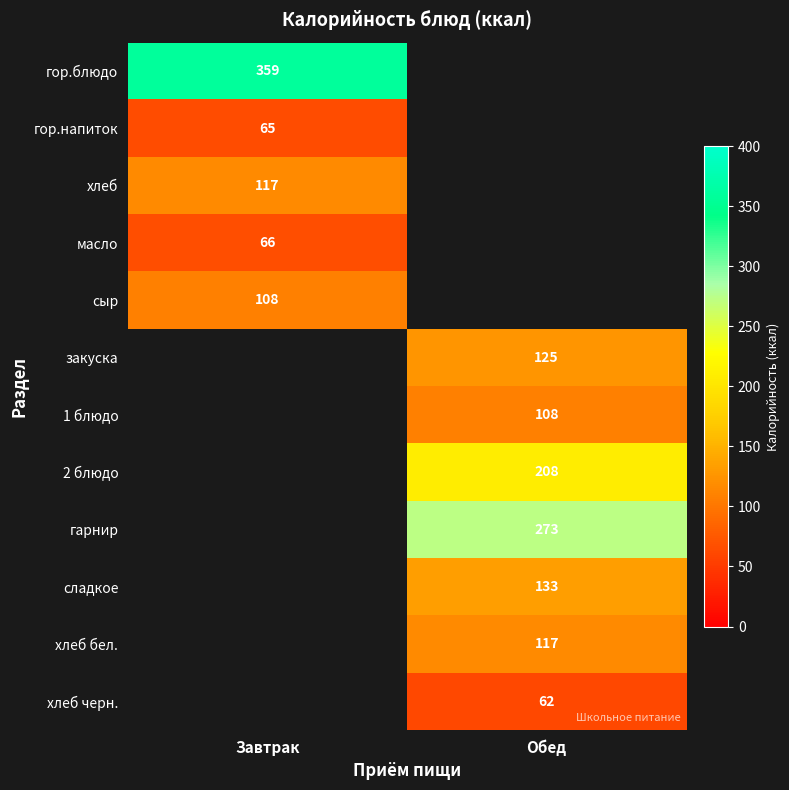

Is it true that хлеб черн. equals 62 at Обед?

True